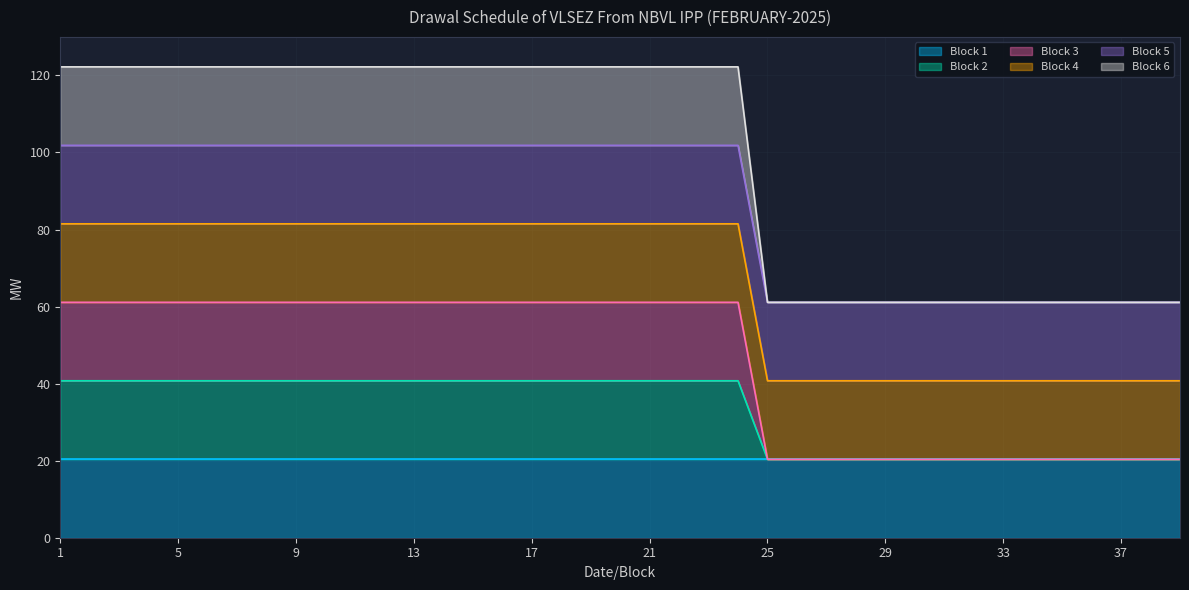

At how many categories does at least one series exceed 35?

39